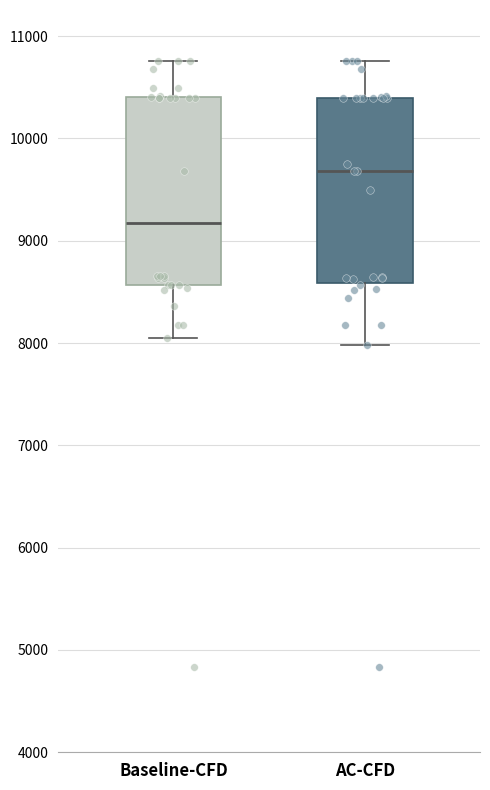

Which box has the lowest median line?

Baseline-CFD